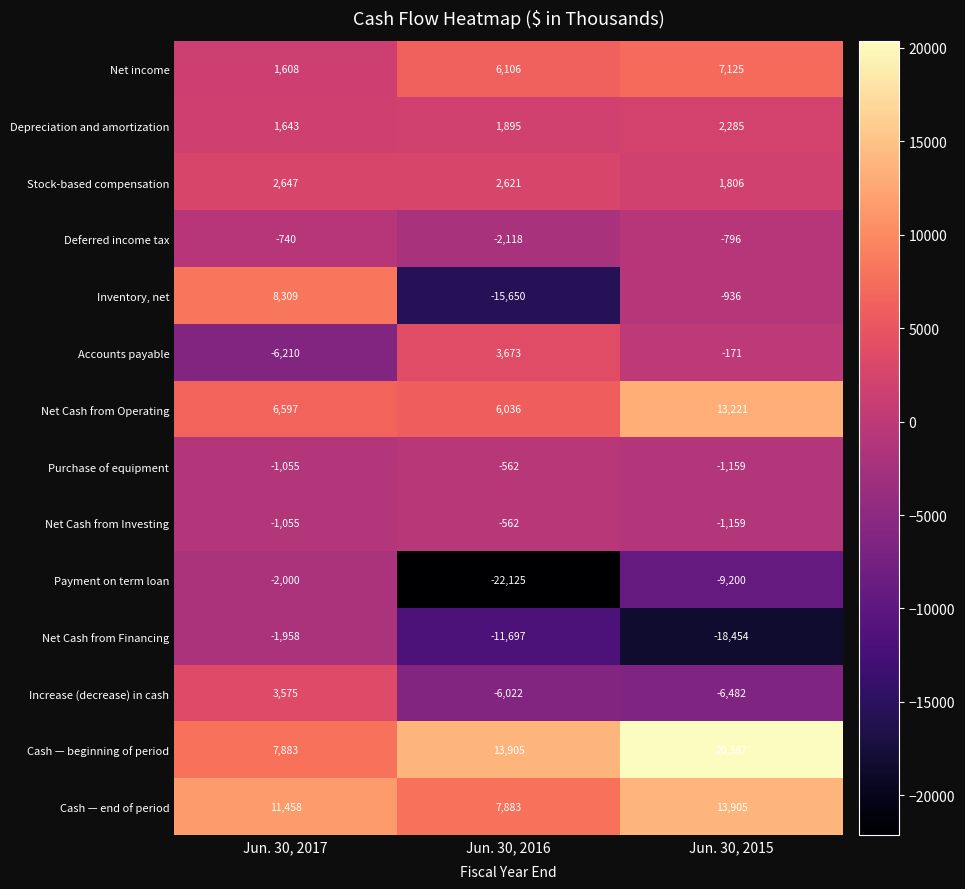

What is the difference between the second highest and minimum values in the Inventory, net series?

14714